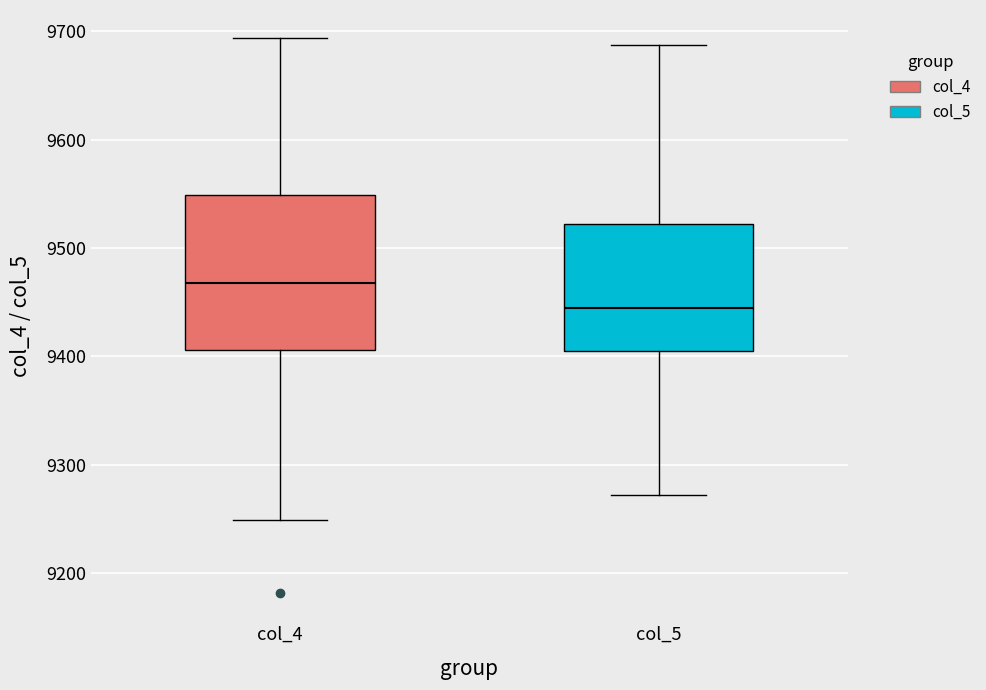

Where is the lower edge of the box for col_4 on the y-axis? The values are not printed on the chart, so give them approximately, as read against the axis.

9410